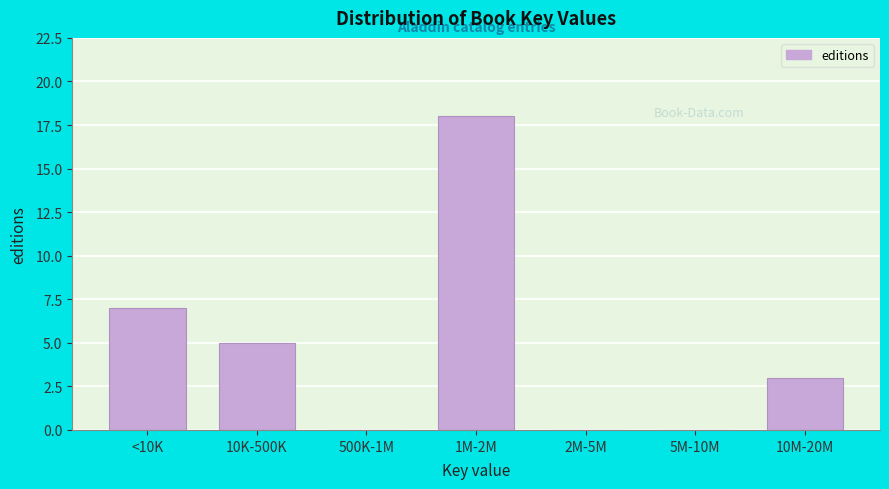

Reading left to right, what are all the values shown in this chart?

<10K=7	10K-500K=5	500K-1M=0	1M-2M=18	2M-5M=0	5M-10M=0	10M-20M=3